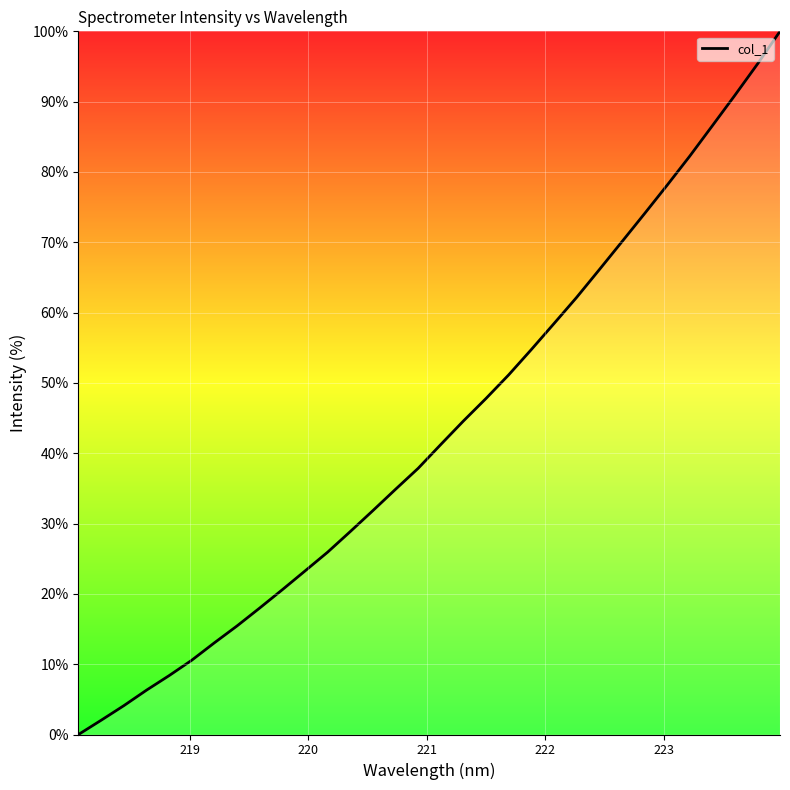

What is the difference between the maximum and minimum values?

100.0